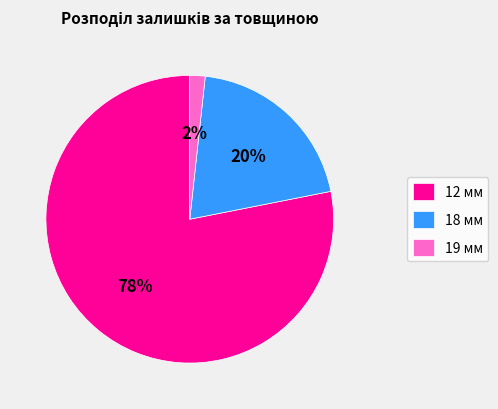

Between 12 мм and 19 мм, which is larger?

12 мм